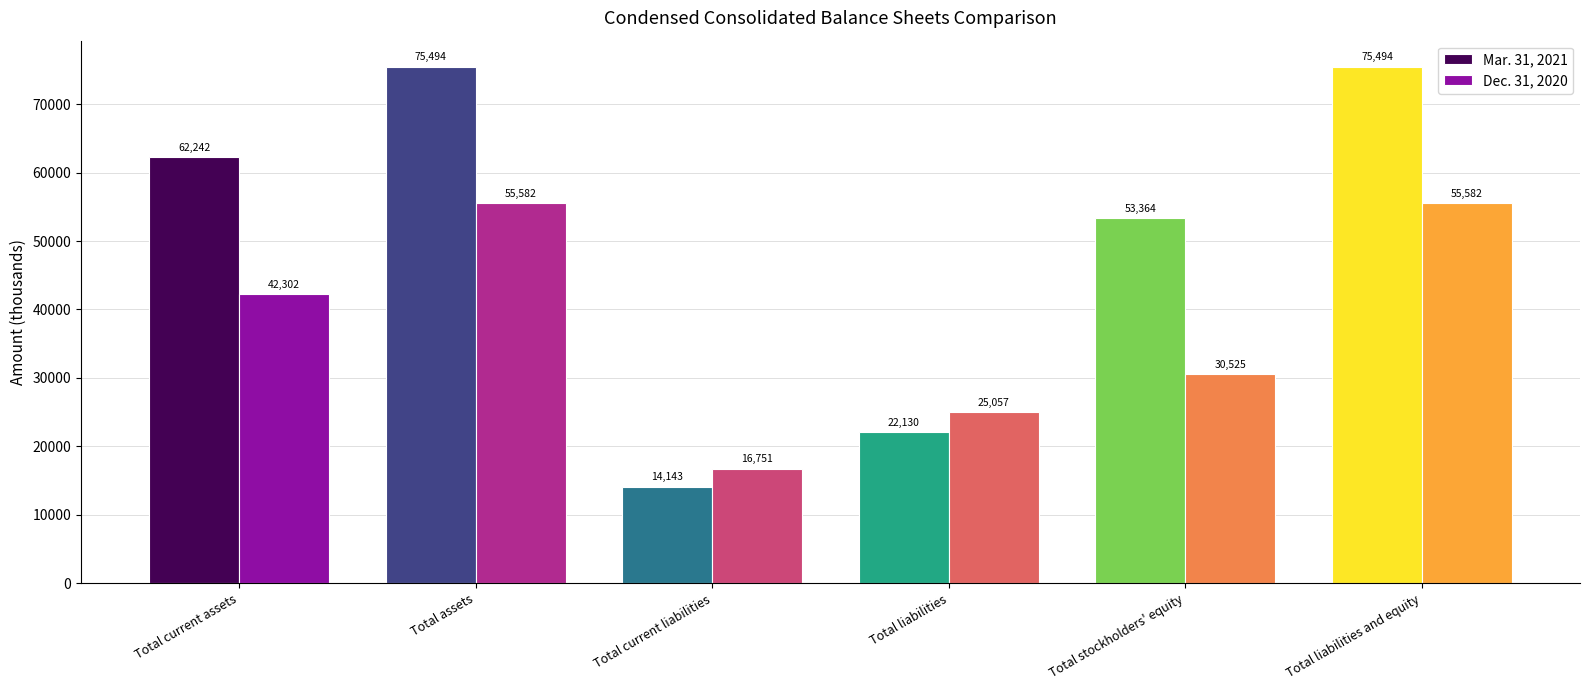

Reading left to right, list all the values displayed in this chart.

Mar. 31, 2021: Total current assets=62242	Total assets=75494	Total current liabilities=14143	Total liabilities=22130	Total stockholders' equity=53364	Total liabilities and equity=75494
Dec. 31, 2020: Total current assets=42302	Total assets=55582	Total current liabilities=16751	Total liabilities=25057	Total stockholders' equity=30525	Total liabilities and equity=55582